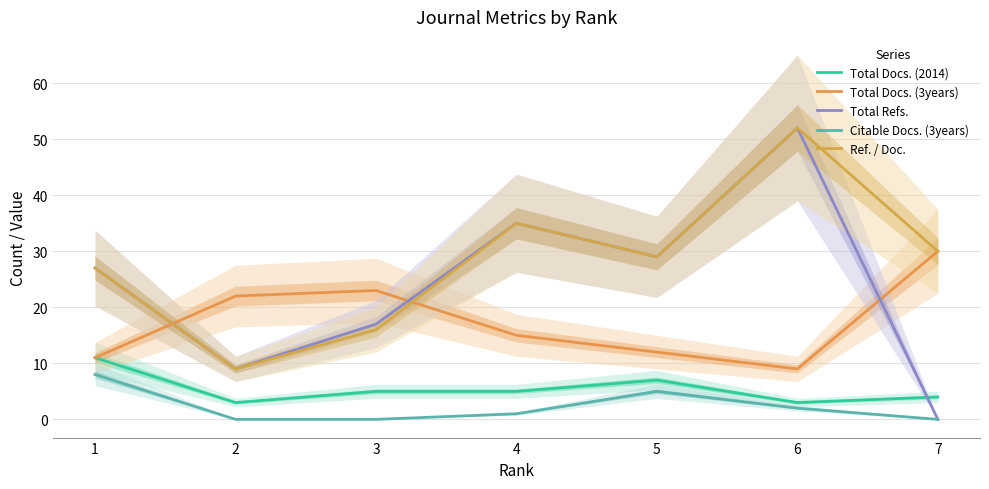

True or false: Total Docs. (2014) and Citable Docs. (3years) cross at least once.

False